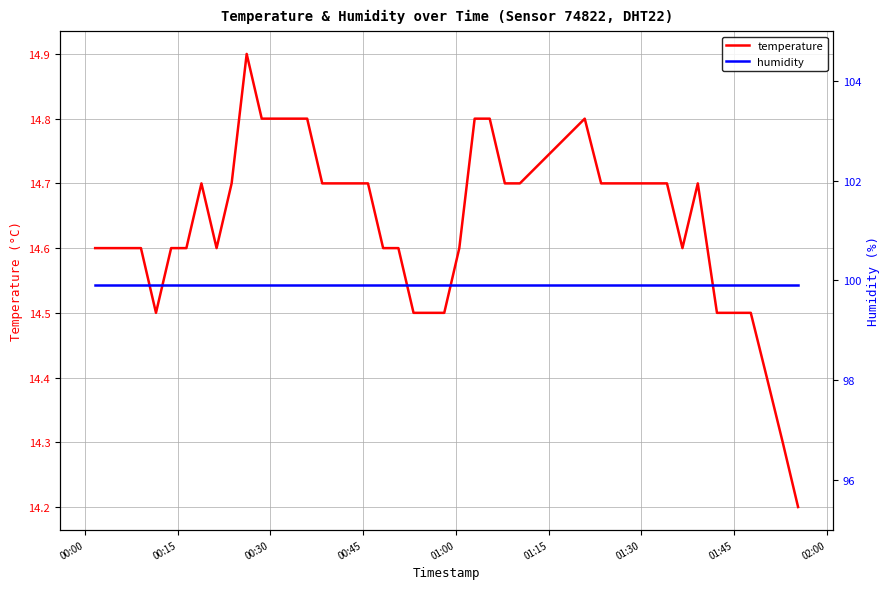

What is the sum of all humidity values?

3996.0